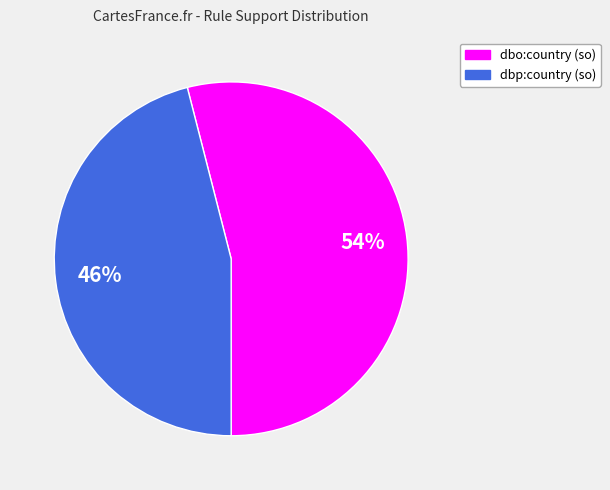

Is there any slice that represents more than half of the pie?

Yes